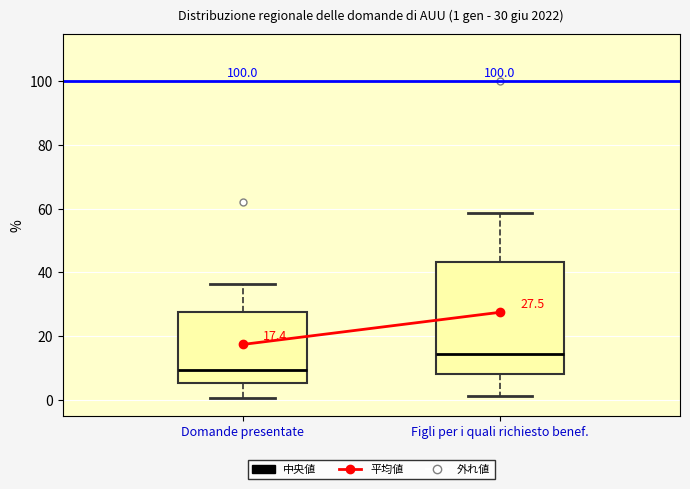

Which box has the lowest median line?

Domande presentate